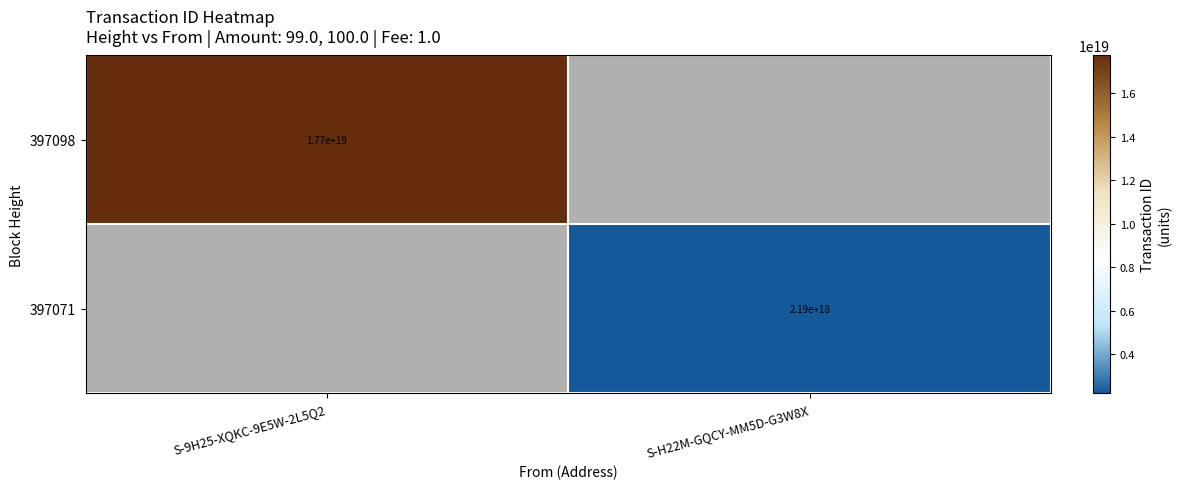

Is it true that 397098 equals 17700000000000000000 at S-9H25-XQKC-9E5W-2L5Q2?

True